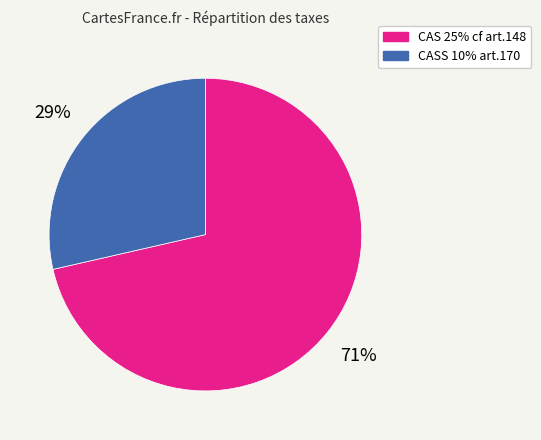

Does CAS 25% cf art.148 represent more than half of the total?

Yes